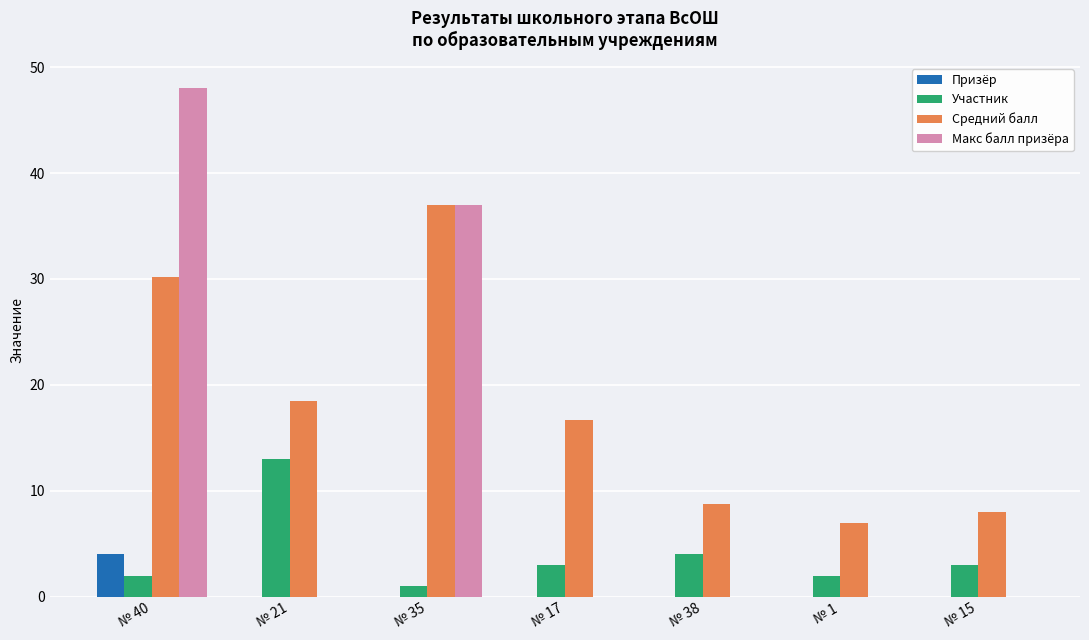

How many values in the Средний балл series exceed 16?

4